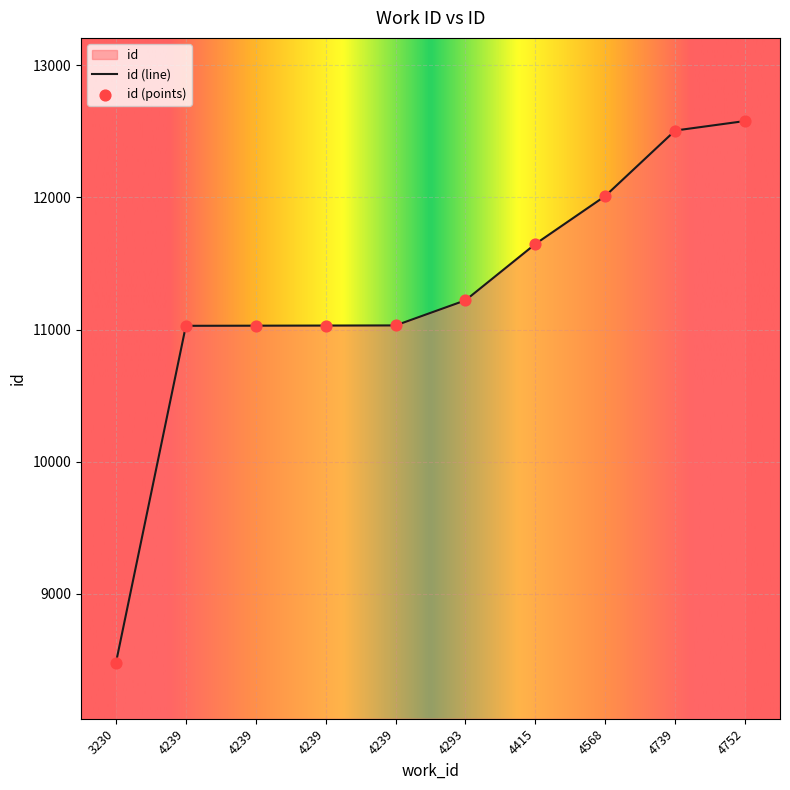

Approximately how many times larger is the value at 4568 compared to 4415?

1.0